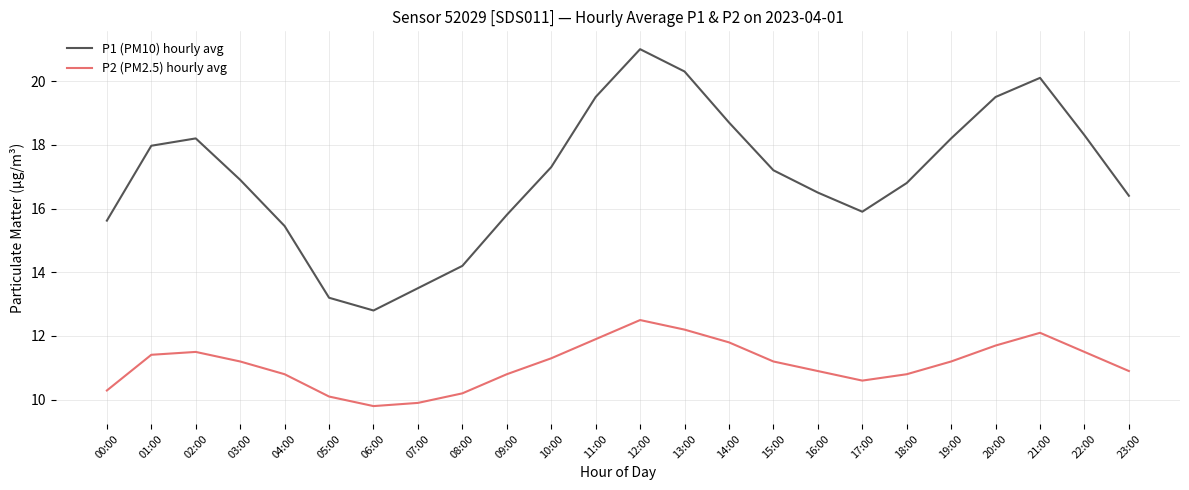

What is the total value across all series at 20:00?

31.2